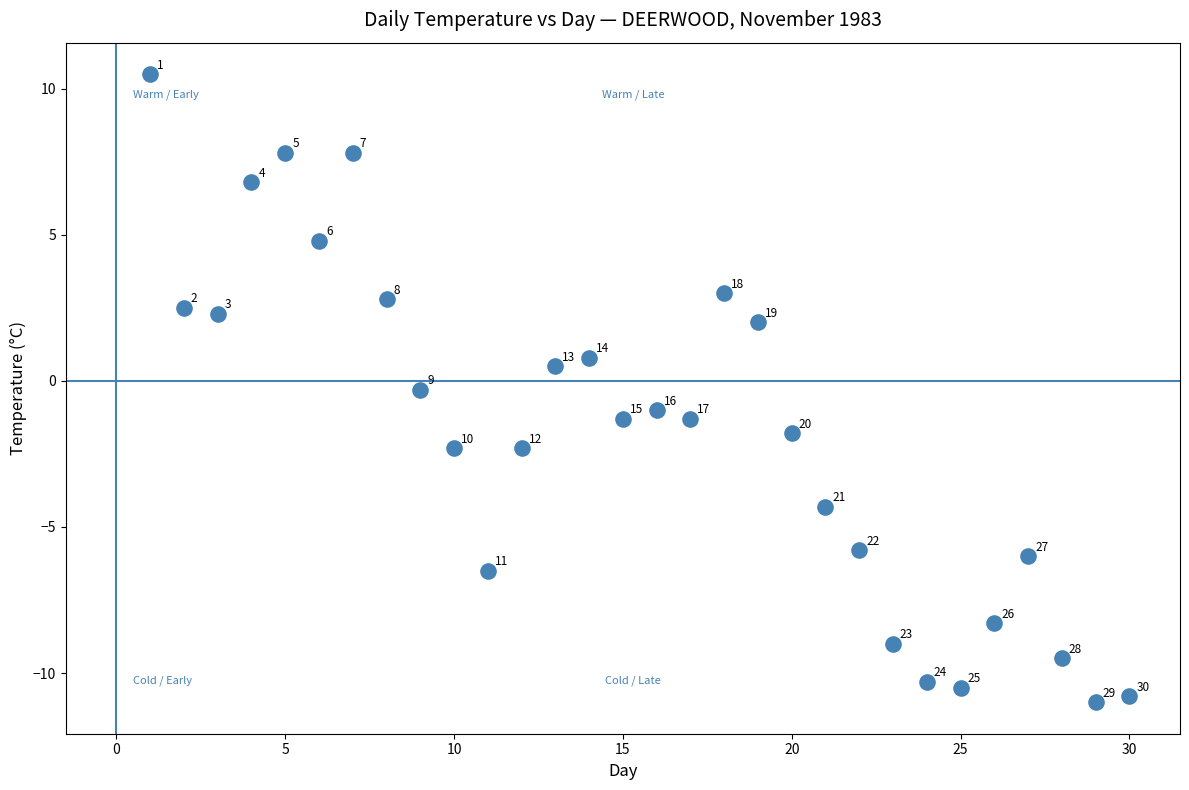

What is the range of X values (max minus min)?

29.0